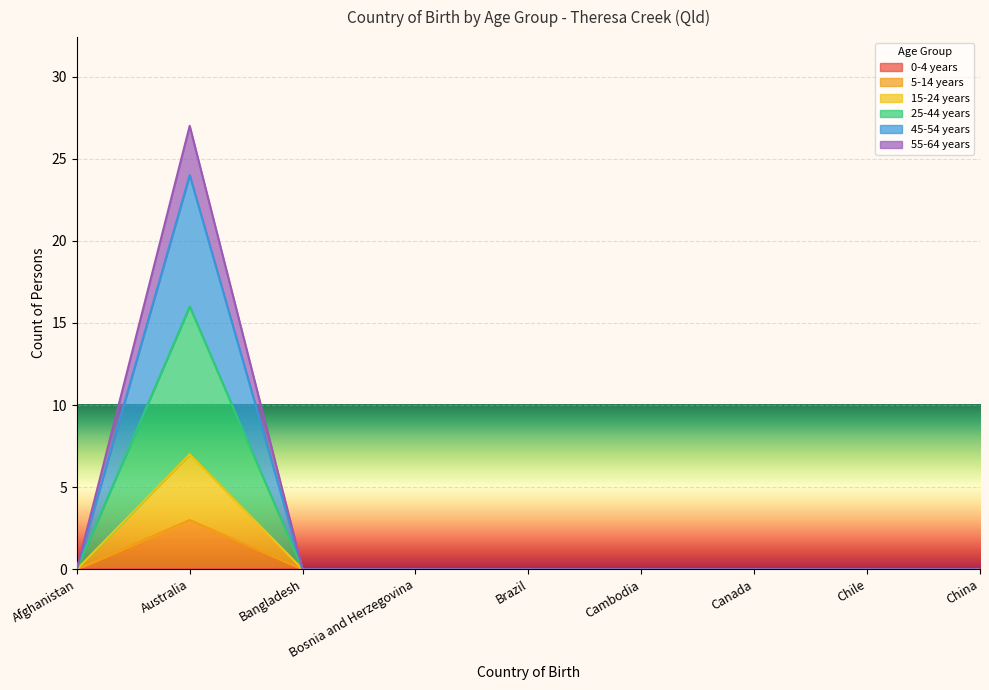

Which category has the lowest value in the 15-24 years series?

Afghanistan